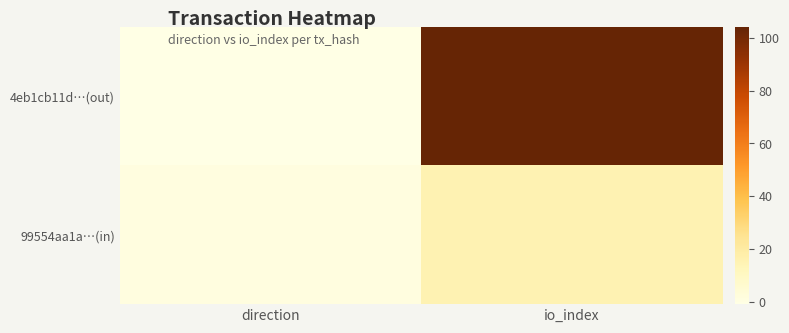

How many data points does each series have?

2